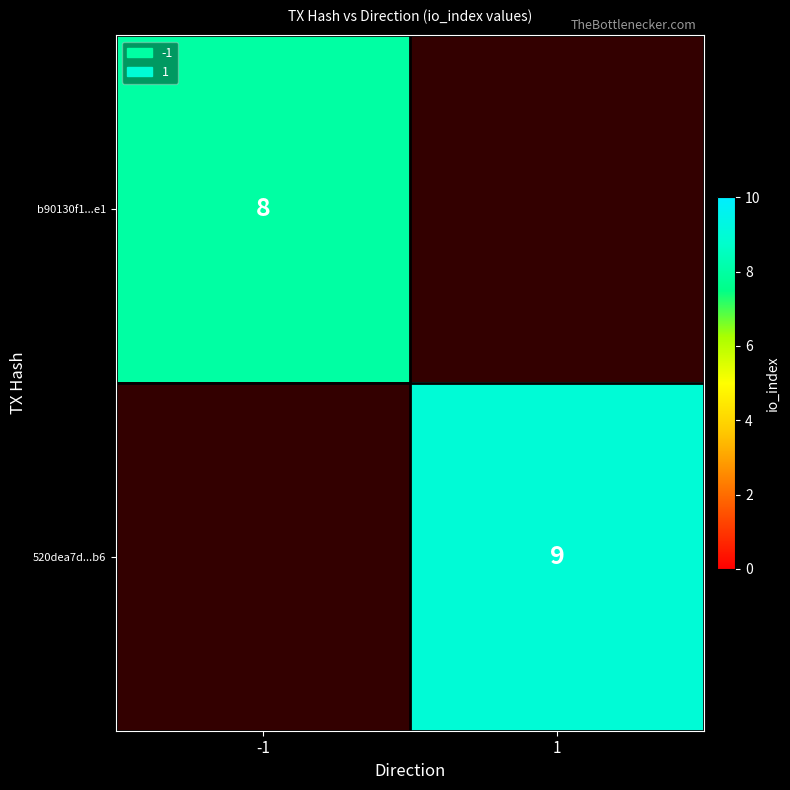

The value of b90130f1...e1 at -1 is 8. True or false?

True